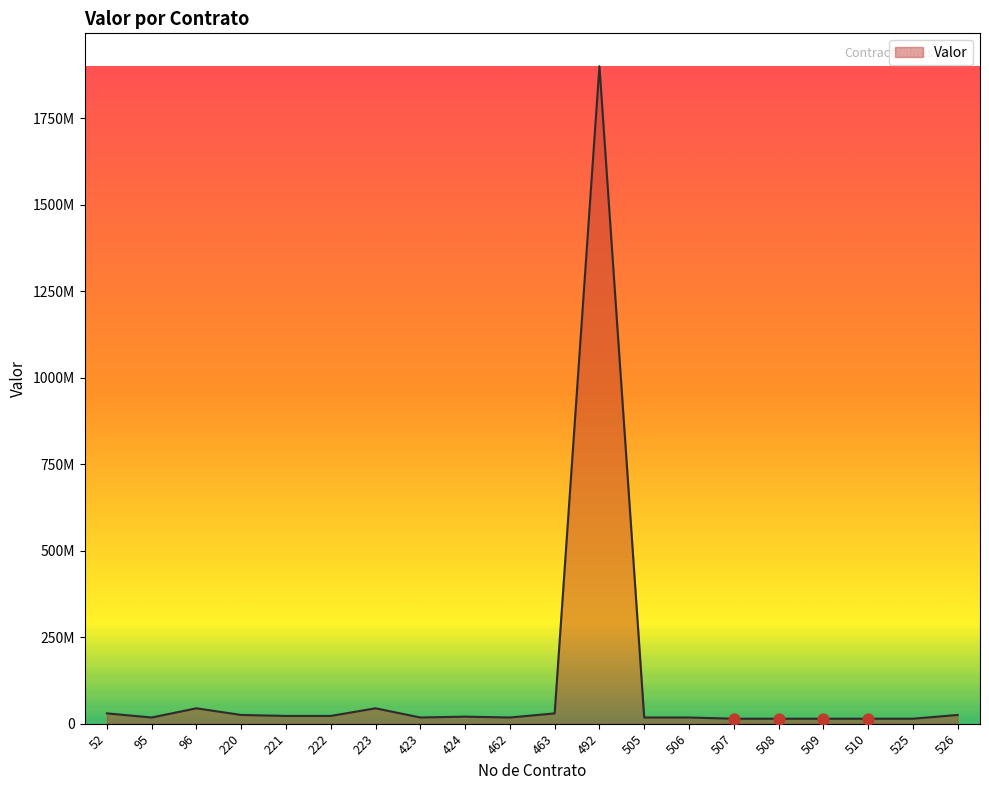

What is the change in value from 462 to 526?

+7350000